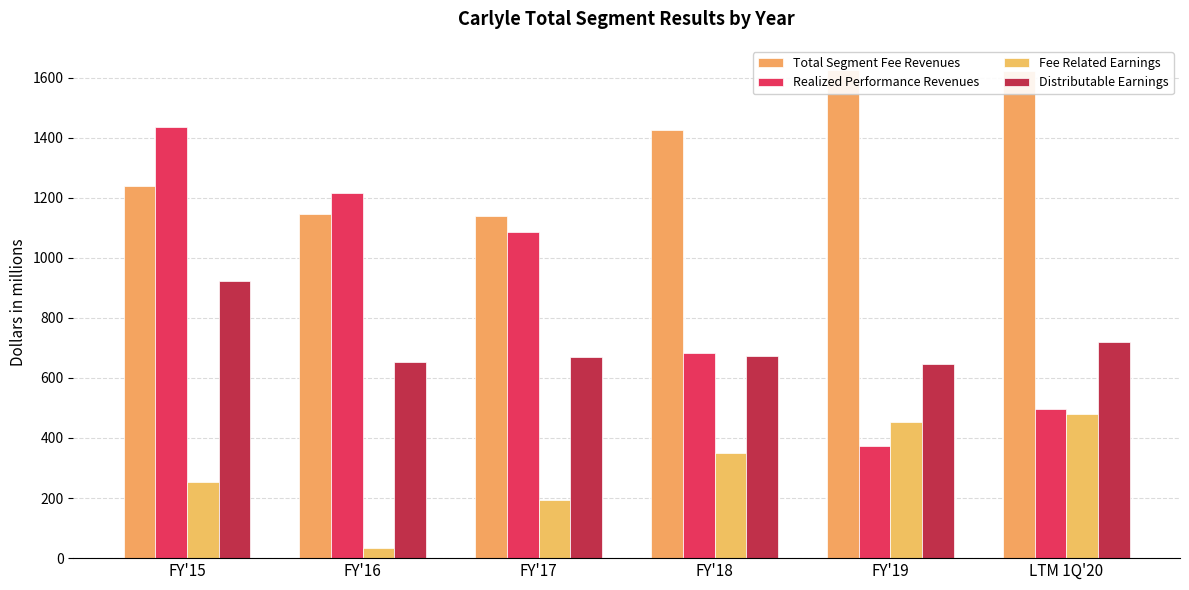

What is the sum of all Fee Related Earnings values?

1758.2